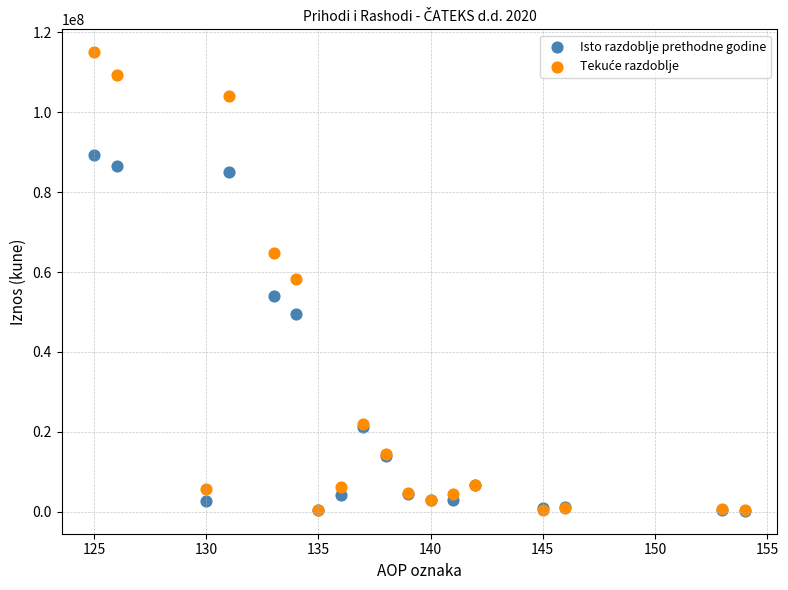

In the Isto razdoblje prethodne godine series, what Y value is closest to 44771931?

49566338